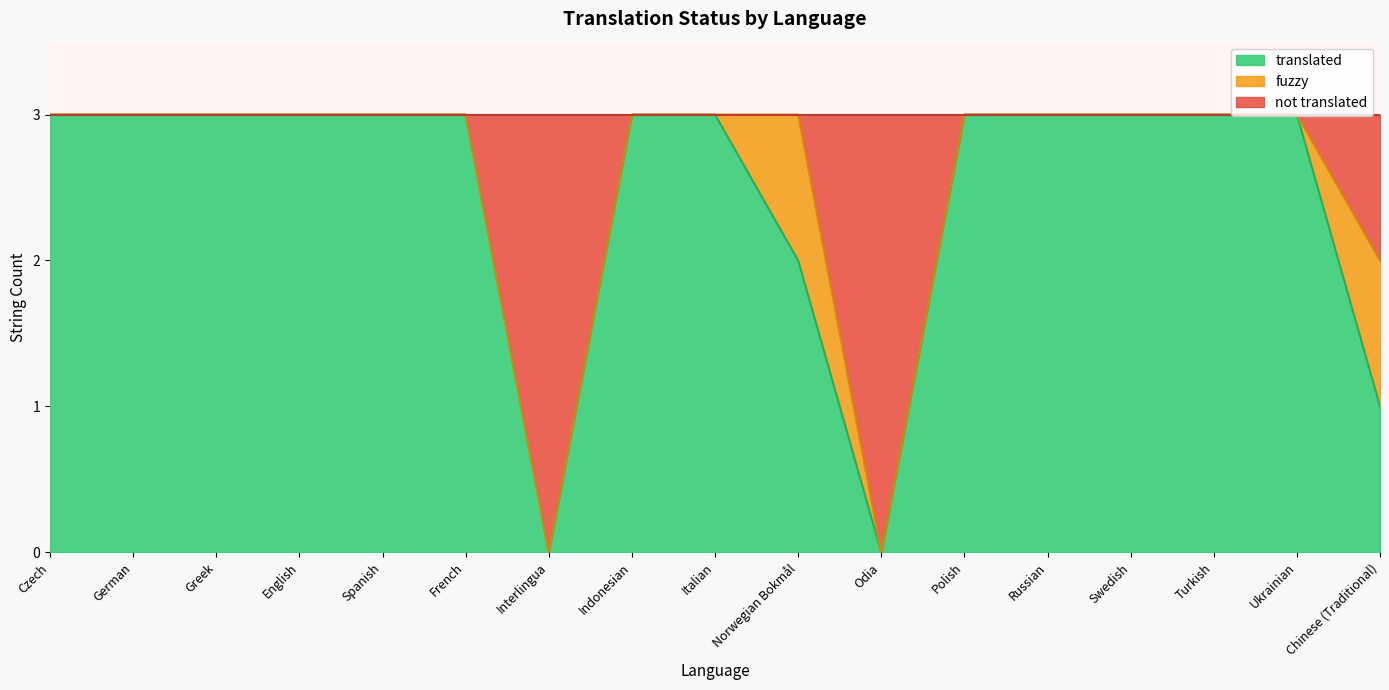

What is the label of the 10th point from the left?

Norwegian Bokmål